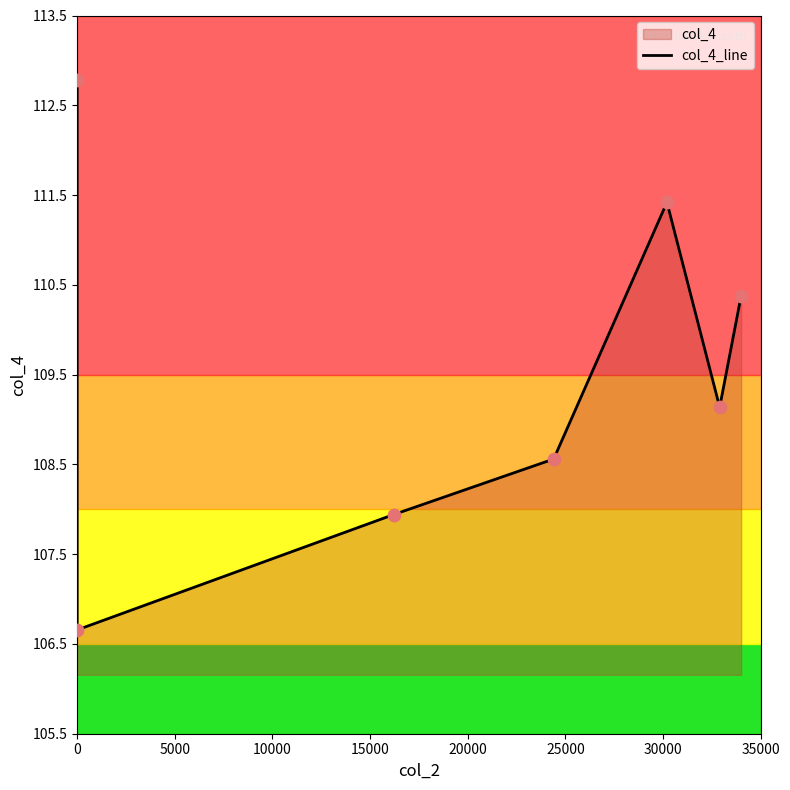

Which has a higher value, 30000 or 15000?

30000